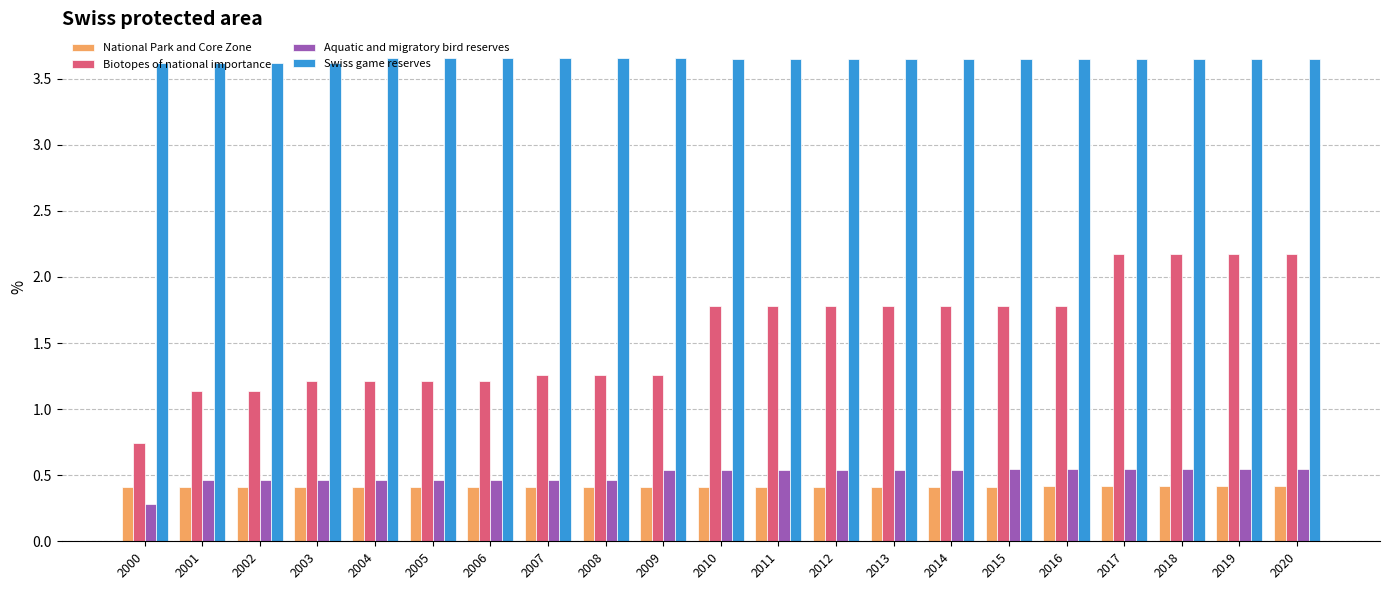

How many series are shown in this chart?

4